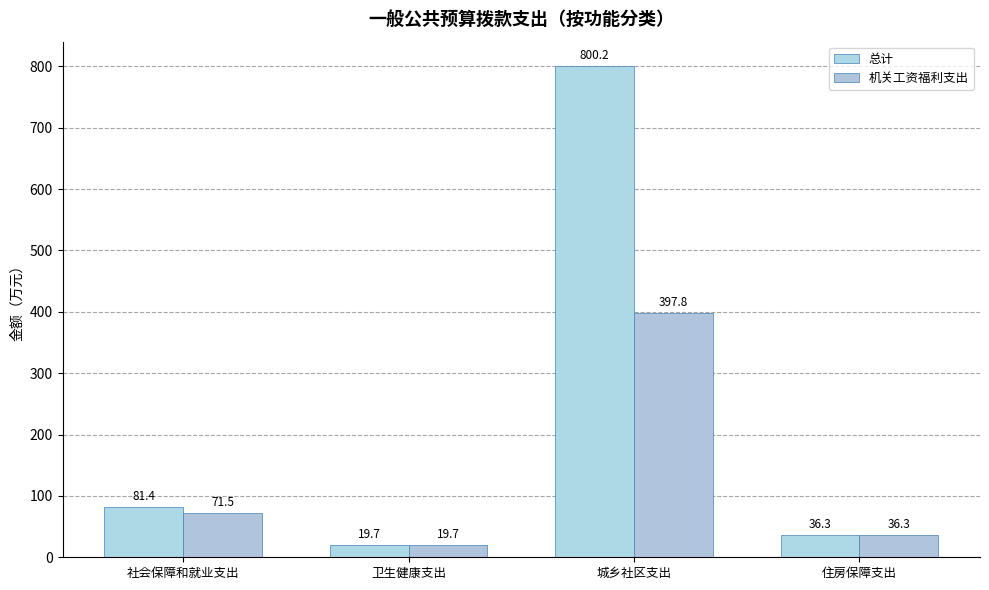

The value of 总计 at 城乡社区支出 is 800.2. True or false?

True